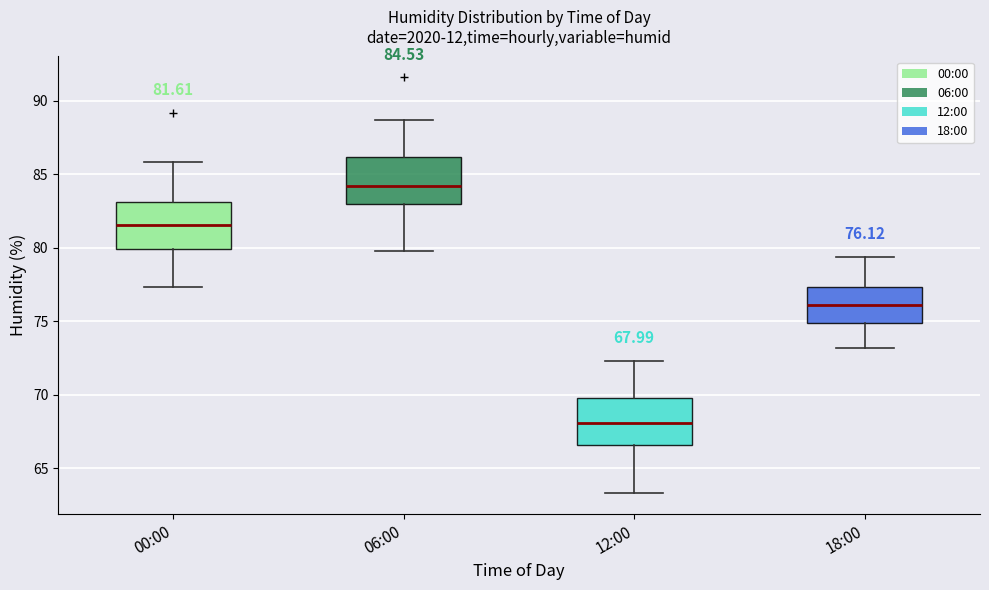

Which box's median line is the lowest?

12:00